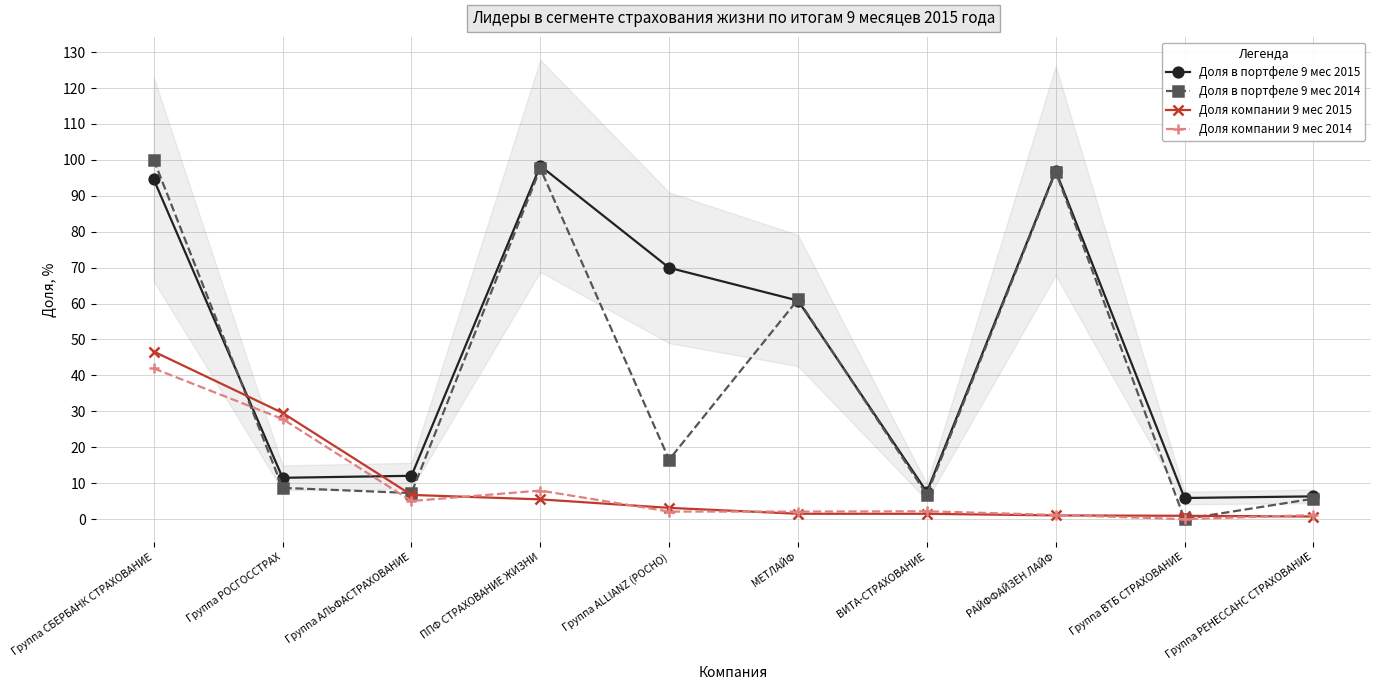

Reading left to right, extract all data points from this chart.

Доля в портфеле 9 мес 2015: Группа СБЕРБАНК СТРАХОВАНИЕ=94.5	Группа РОСГОССТРАХ=11.5	Группа АЛЬФАСТРАХОВАНИЕ=12.1	ППФ СТРАХОВАНИЕ ЖИЗНИ=98.3	Группа ALLIANZ (РОСНО)=70.0	МЕТЛАЙФ=60.8	ВИТА-СТРАХОВАНИЕ=7.6	РАЙФФАЙЗЕН ЛАЙФ=97.0	Группа ВТБ СТРАХОВАНИЕ=5.9	Группа РЕНЕССАНС СТРАХОВАНИЕ=6.3
Доля в портфеле 9 мес 2014: Группа СБЕРБАНК СТРАХОВАНИЕ=100.0	Группа РОСГОССТРАХ=8.7	Группа АЛЬФАСТРАХОВАНИЕ=7.3	ППФ СТРАХОВАНИЕ ЖИЗНИ=97.6	Группа ALLIANZ (РОСНО)=16.6	МЕТЛАЙФ=61.2	ВИТА-СТРАХОВАНИЕ=6.8	РАЙФФАЙЗЕН ЛАЙФ=96.7	Группа ВТБ СТРАХОВАНИЕ=0.0	Группа РЕНЕССАНС СТРАХОВАНИЕ=5.7
Доля компании 9 мес 2015: Группа СБЕРБАНК СТРАХОВАНИЕ=46.6	Группа РОСГОССТРАХ=29.6	Группа АЛЬФАСТРАХОВАНИЕ=6.7	ППФ СТРАХОВАНИЕ ЖИЗНИ=5.5	Группа ALLIANZ (РОСНО)=3.1	МЕТЛАЙФ=1.5	ВИТА-СТРАХОВАНИЕ=1.5	РАЙФФАЙЗЕН ЛАЙФ=1.0	Группа ВТБ СТРАХОВАНИЕ=0.9	Группа РЕНЕССАНС СТРАХОВАНИЕ=0.7
Доля компании 9 мес 2014: Группа СБЕРБАНК СТРАХОВАНИЕ=42.0	Группа РОСГОССТРАХ=27.9	Группа АЛЬФАСТРАХОВАНИЕ=5.0	ППФ СТРАХОВАНИЕ ЖИЗНИ=8.0	Группа ALLIANZ (РОСНО)=2.1	МЕТЛАЙФ=2.1	ВИТА-СТРАХОВАНИЕ=2.2	РАЙФФАЙЗЕН ЛАЙФ=1.2	Группа ВТБ СТРАХОВАНИЕ=0.0	Группа РЕНЕССАНС СТРАХОВАНИЕ=1.1